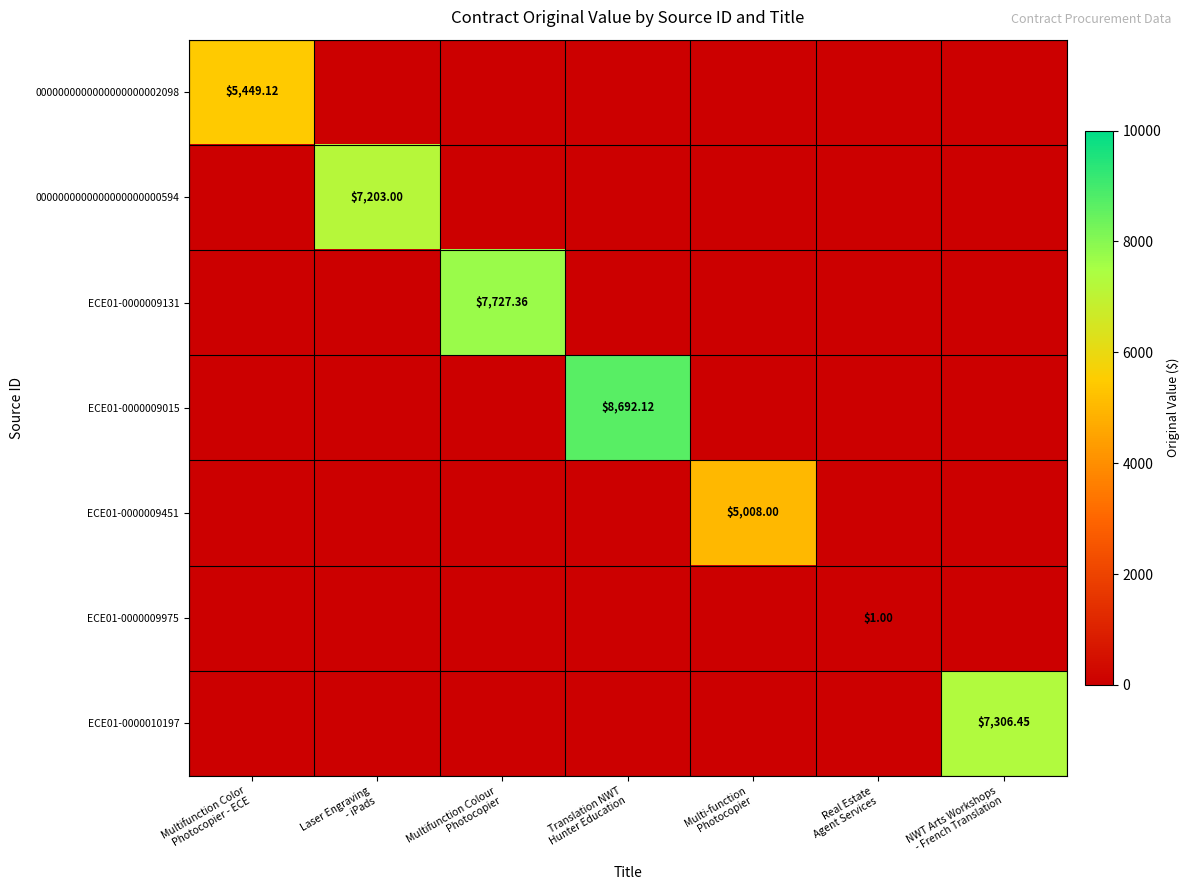

True or false: ECE01-0000009975 has a value of 0.0 at Laser Engraving - iPads.

True